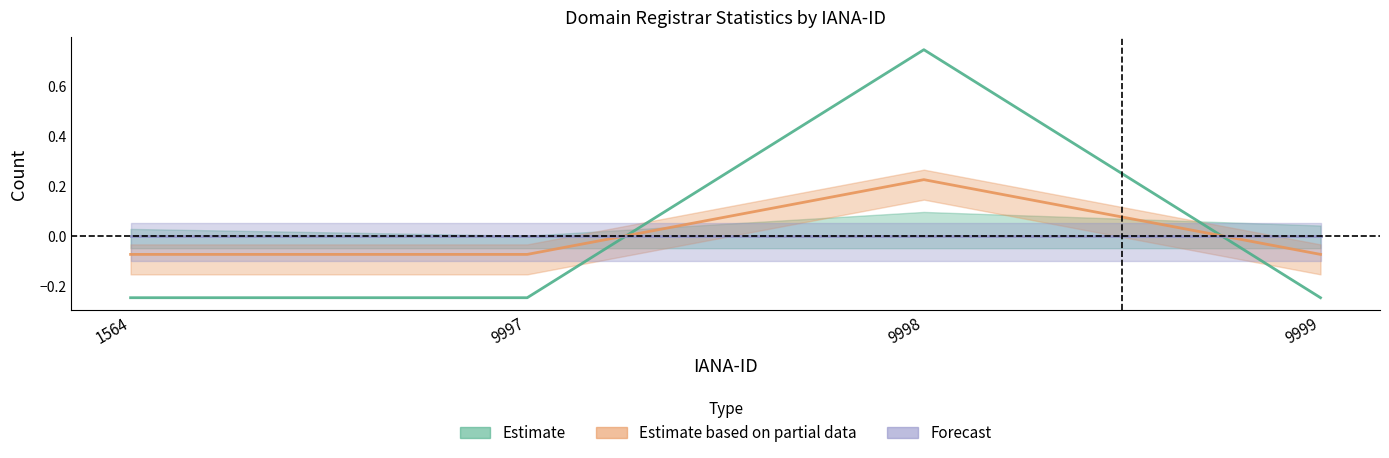

What is the difference between the maximum and minimum values in the Estimate based on partial data series?

0.3